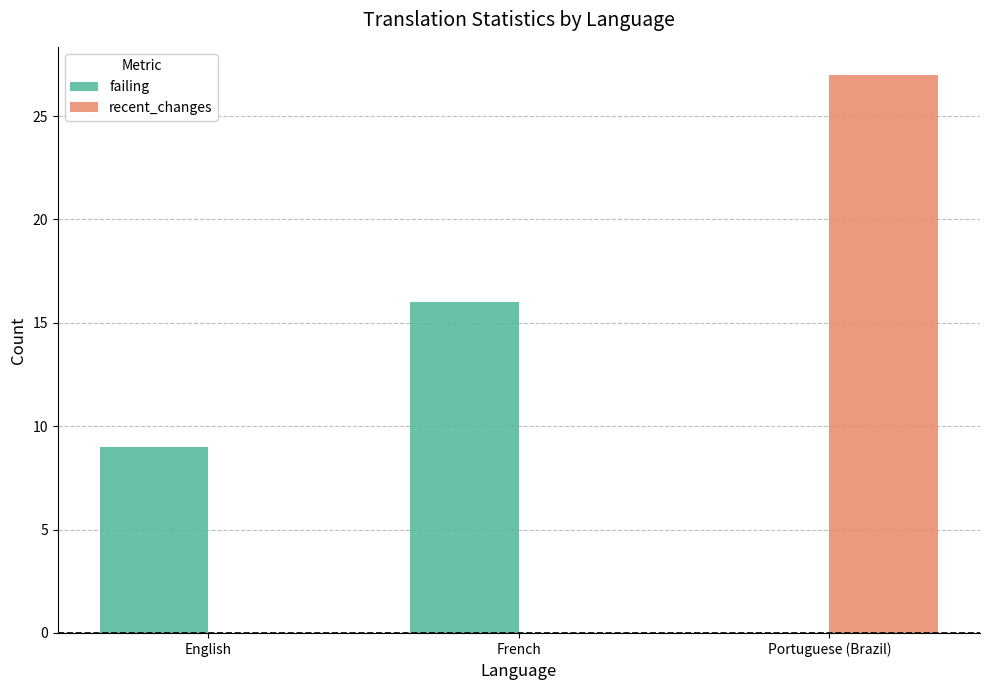

Is the value of recent_changes at Portuguese (Brazil) greater than the value of failing at French?

Yes